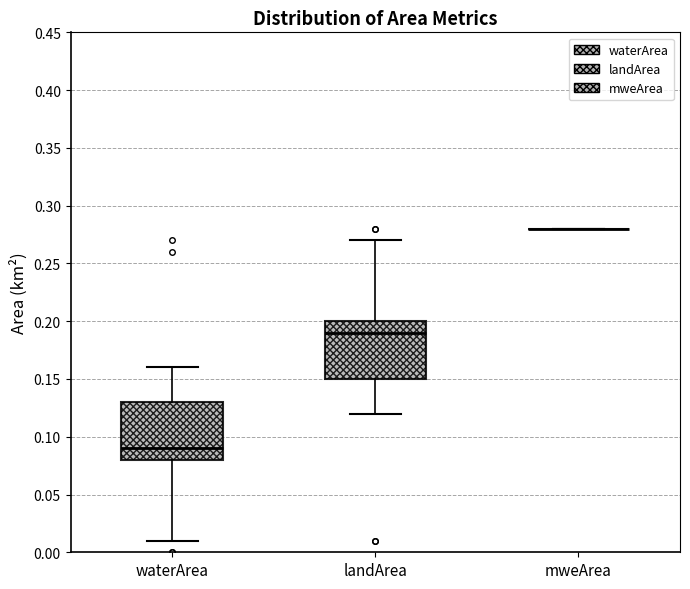

Reading left to right, read every box against the y-axis: the position of its median line, the range the box covers, and the ends of its whiskers. The values are not printed on the chart, so give them approximately, as read against the axis.

waterArea: median 0.09, box 0.08 to 0.13, whiskers 0.01 to 0.16
landArea: median 0.19, box 0.15 to 0.20, whiskers 0.12 to 0.27
mweArea: box collapsed to a line at 0.28, whiskers 0.28 to 0.28